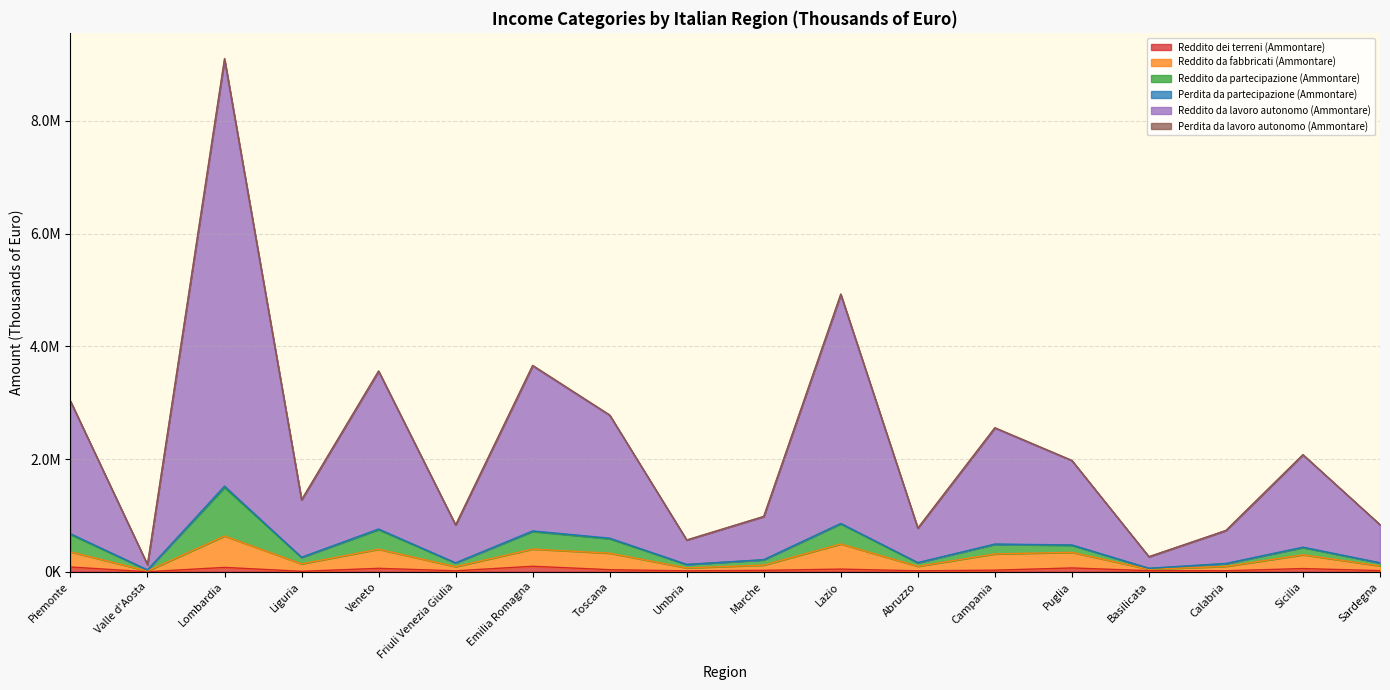

At Marche, list the series in order from largest to smallest.

Reddito da lavoro autonomo (Ammontare), Reddito da partecipazione (Ammontare), Reddito da fabbricati (Ammontare), Reddito dei terreni (Ammontare)